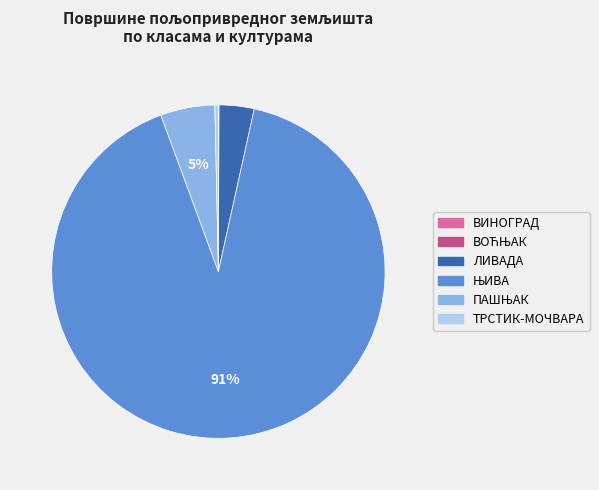

Is there a majority slice in this chart?

Yes